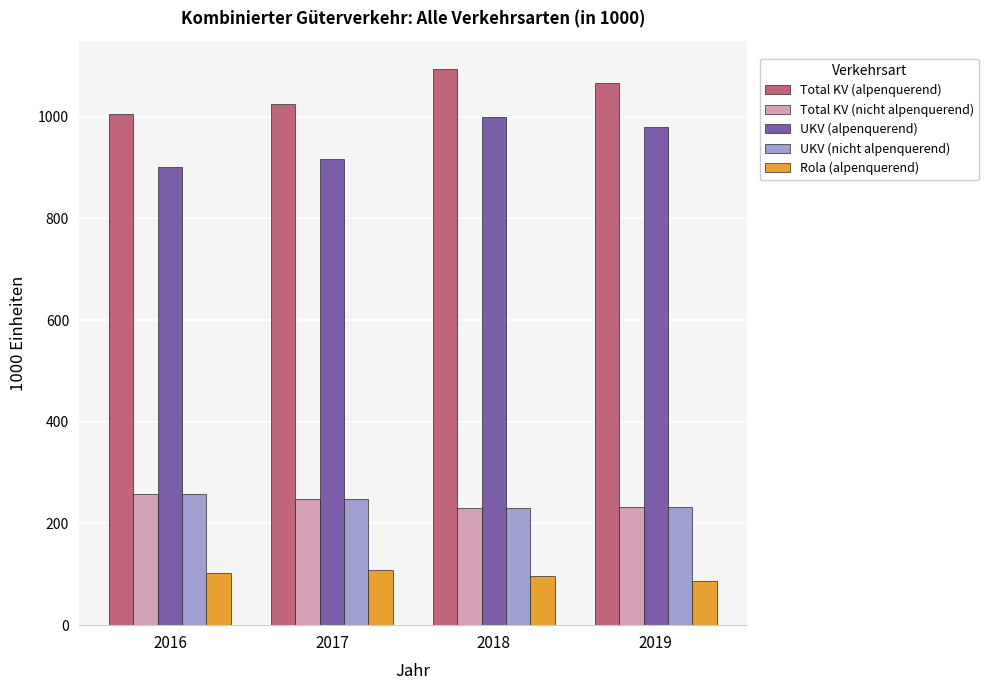

What is the average value of the UKV (nicht alpenquerend) series?

242.1